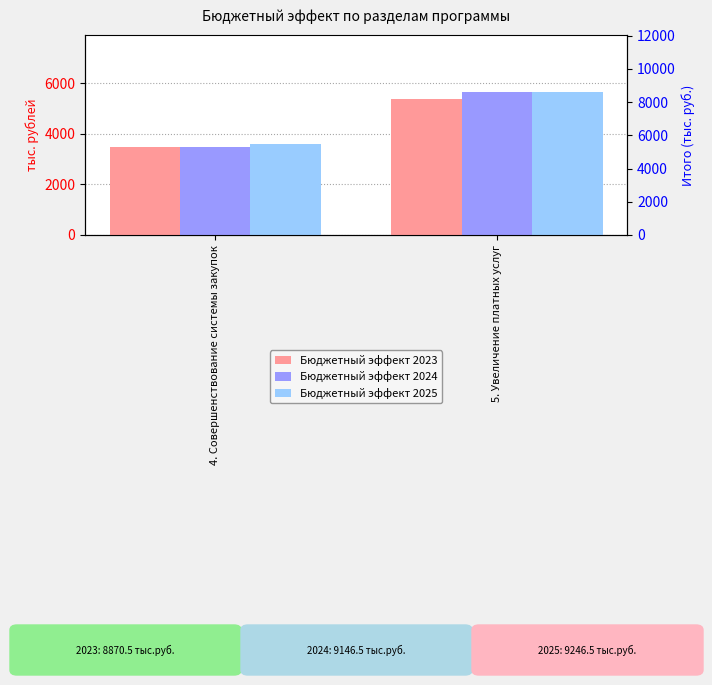

How many values in the Бюджетный эффект 2023 series are below 5370?

1